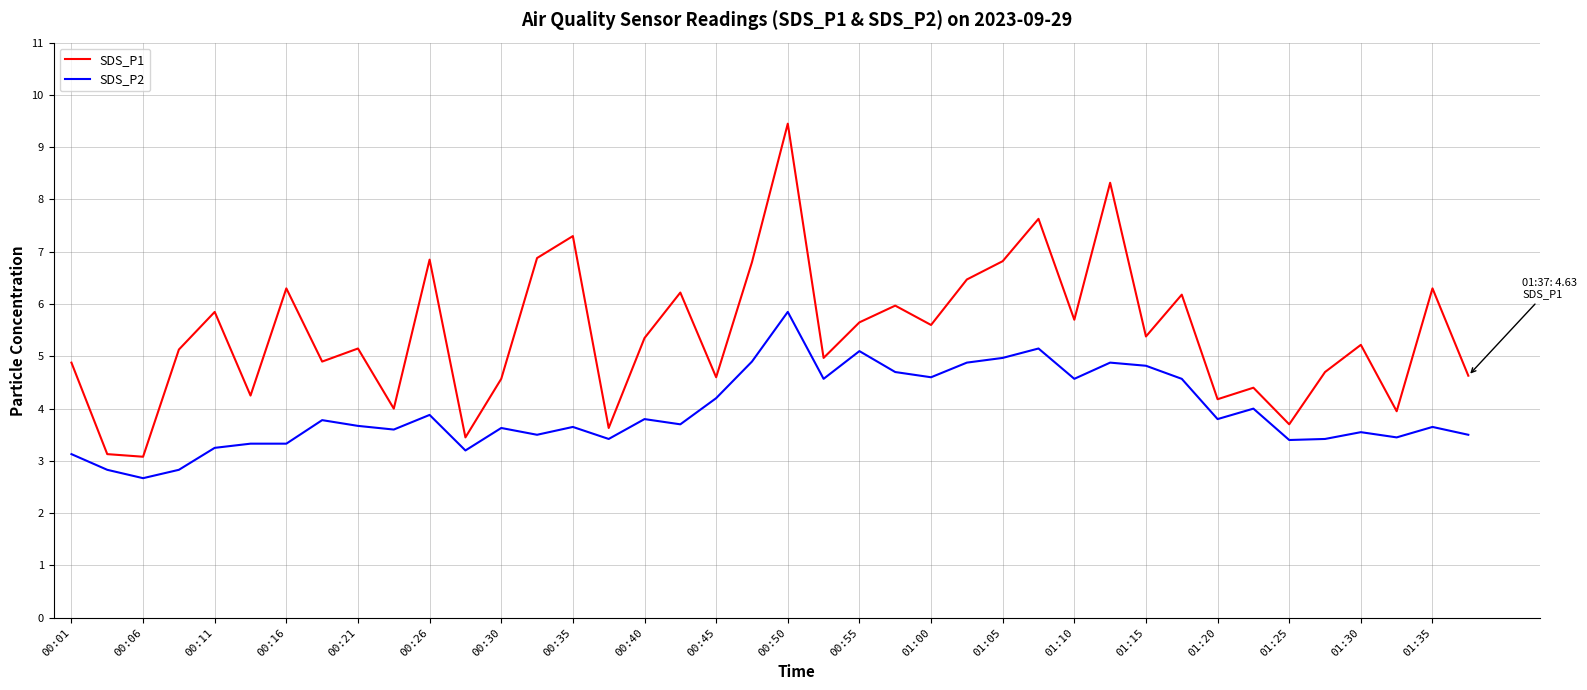

Which series has the largest range (max minus min)?

SDS_P1